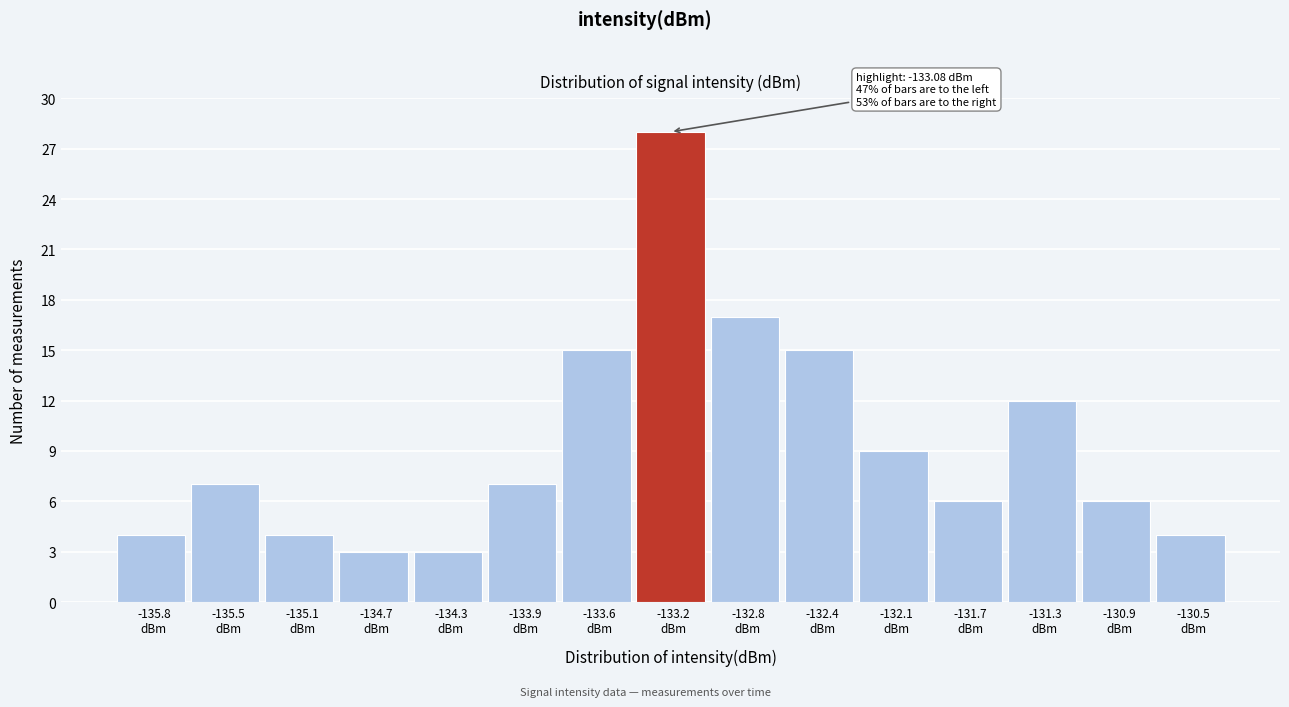

Which range on the x-axis has the tallest bar?

-133.40 to -133.00